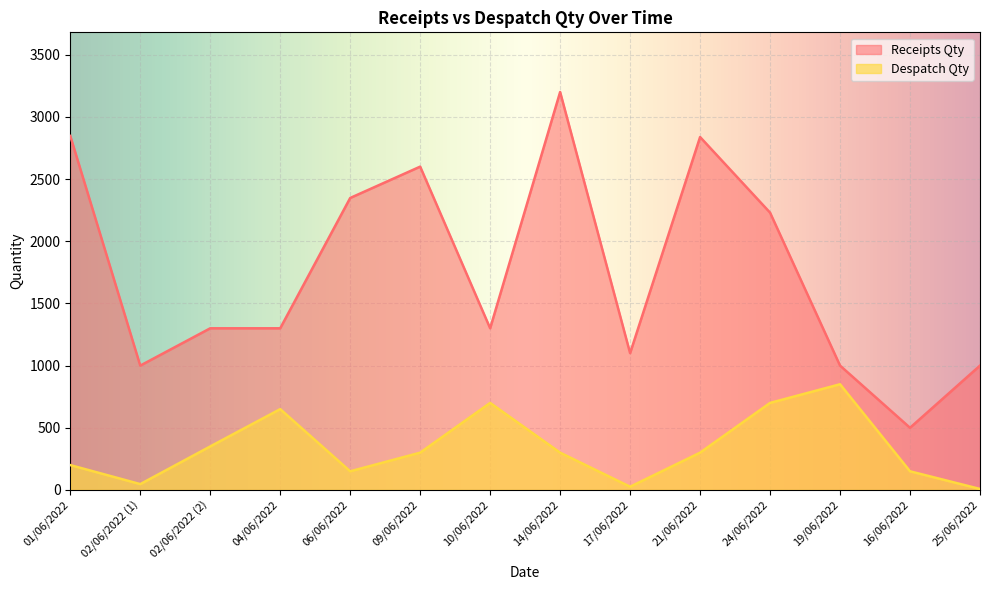

How many lines are shown in the chart?

2